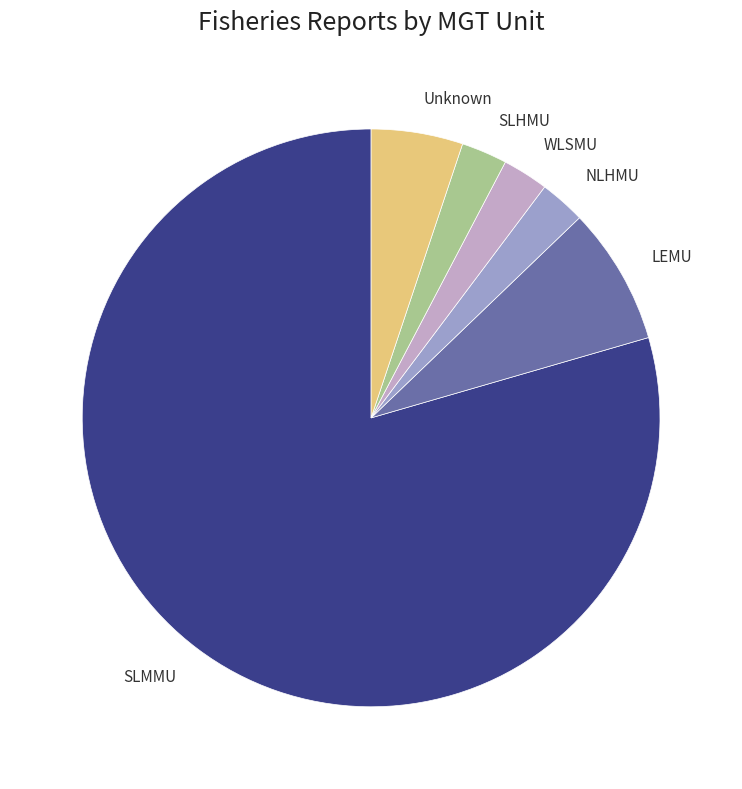

Do LEMU and NLHMU together represent more than half of the pie?

No